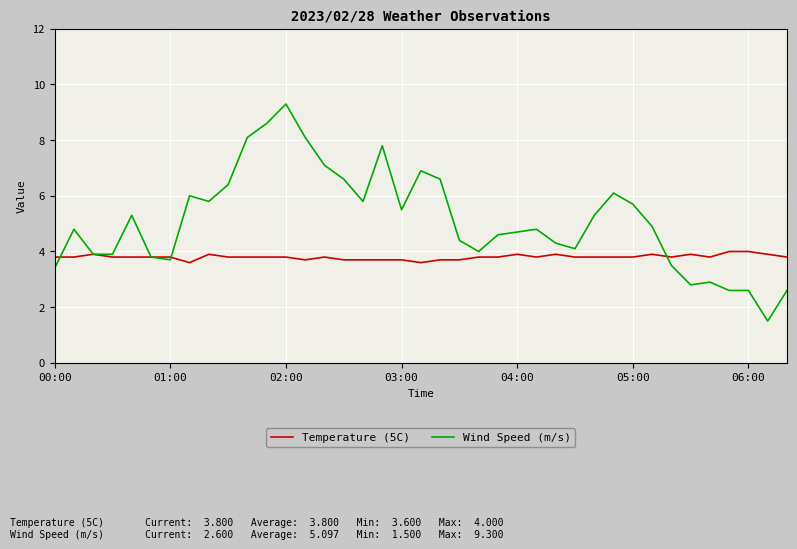

True or false: Temperature (5C) and Wind Speed (m/s) intersect in this chart.

True